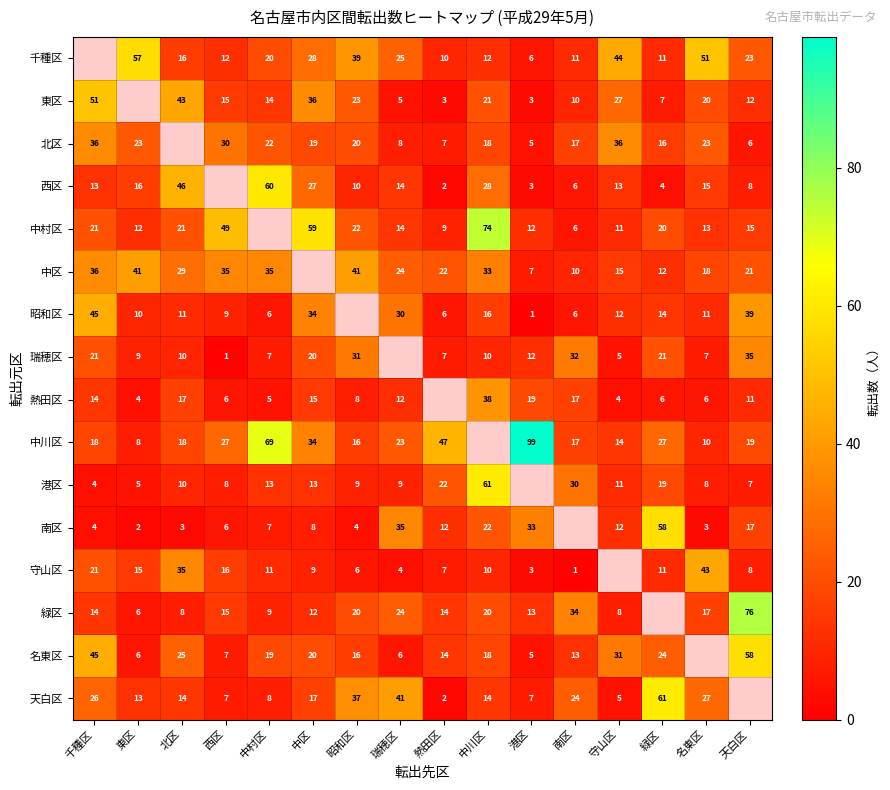

Is it true that 熱田区 equals 5.0 at 中村区?

True